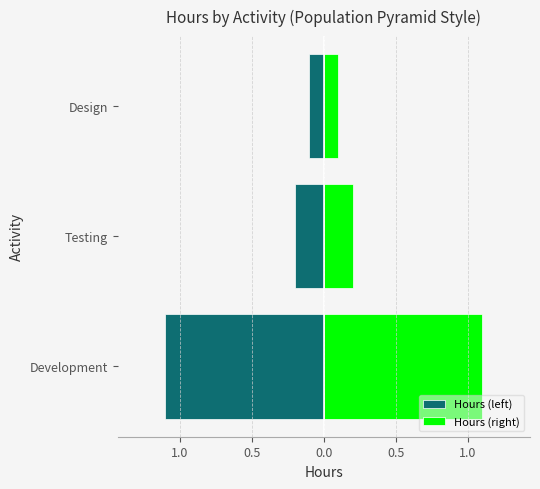

Count the number of data series in this chart.

2